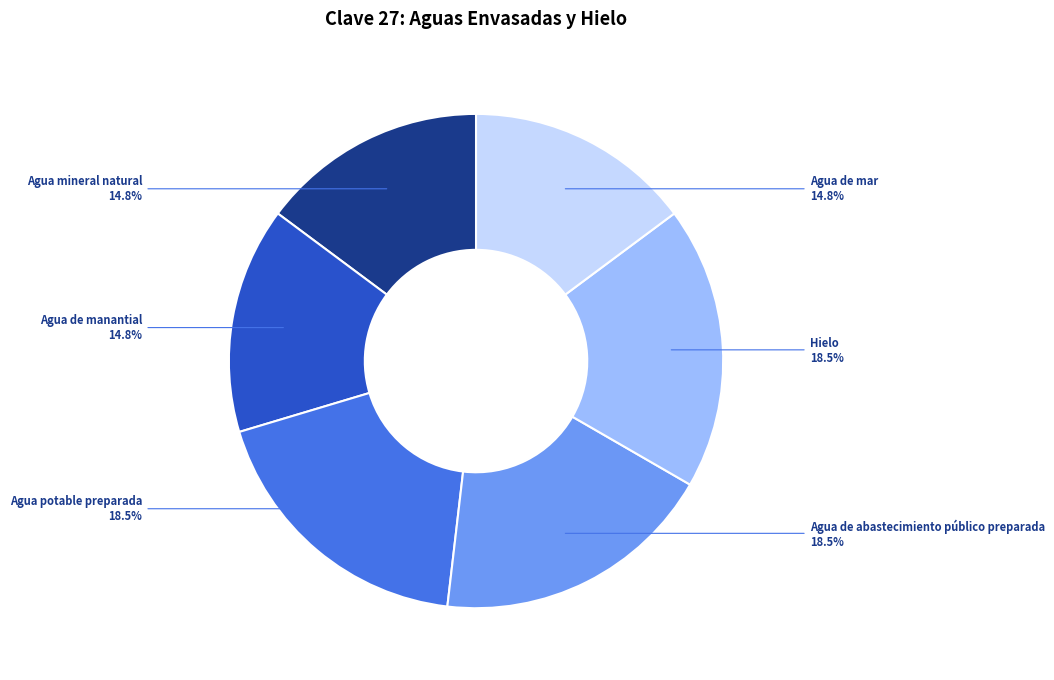

Is there any slice that represents more than half of the pie?

No